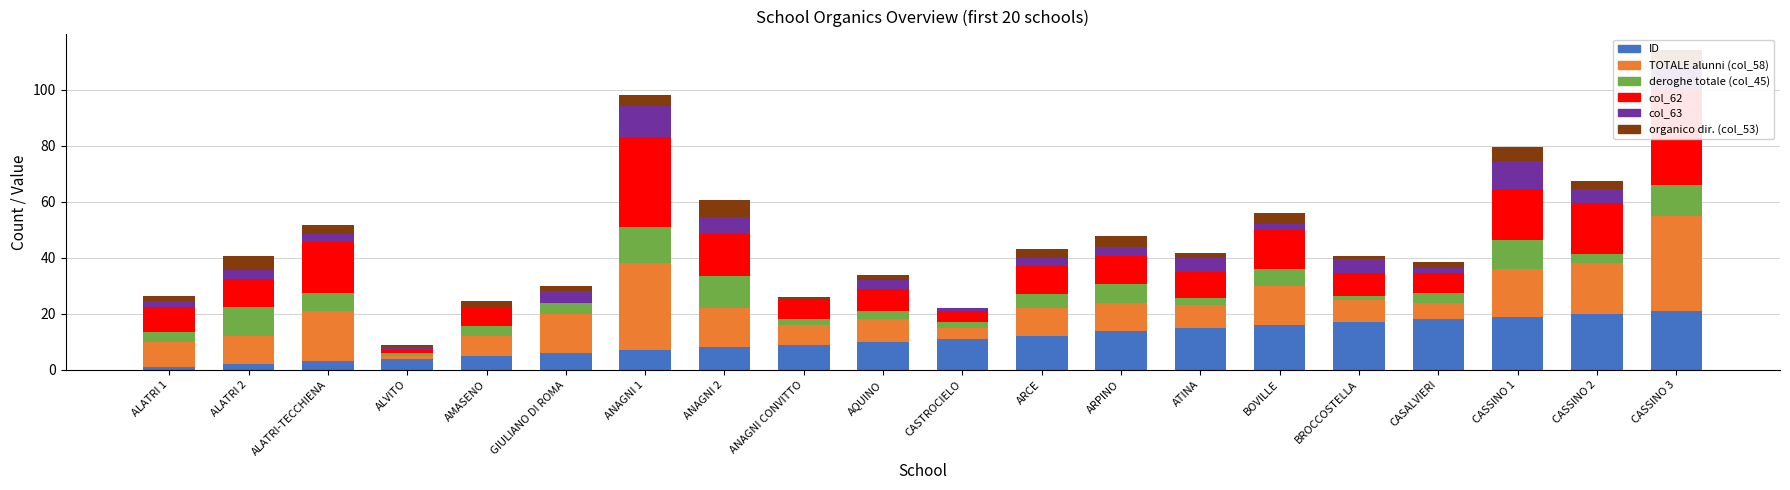

Is it true that col_45 equals 2.8 at ALATRI-TECCHIENA?

False